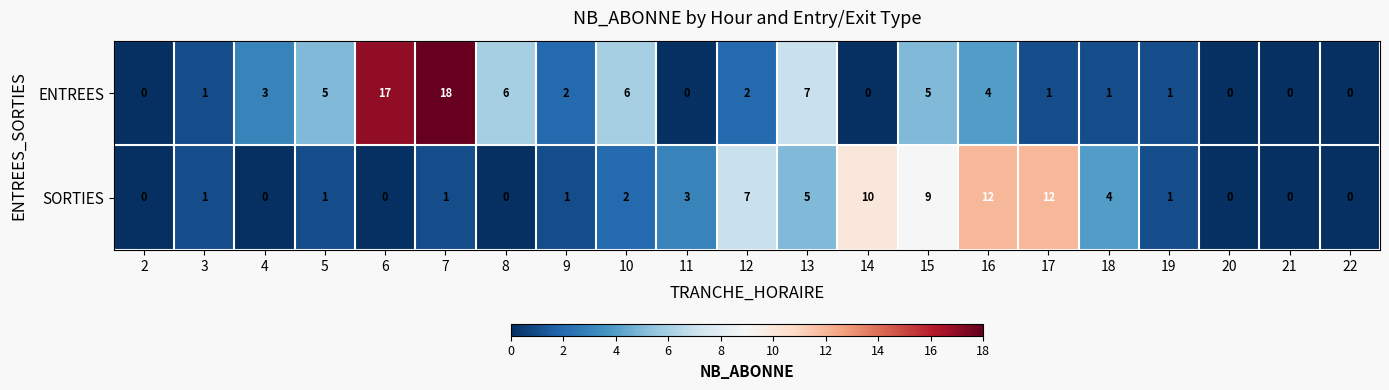

The value of SORTIES at 12 is 12. True or false?

False